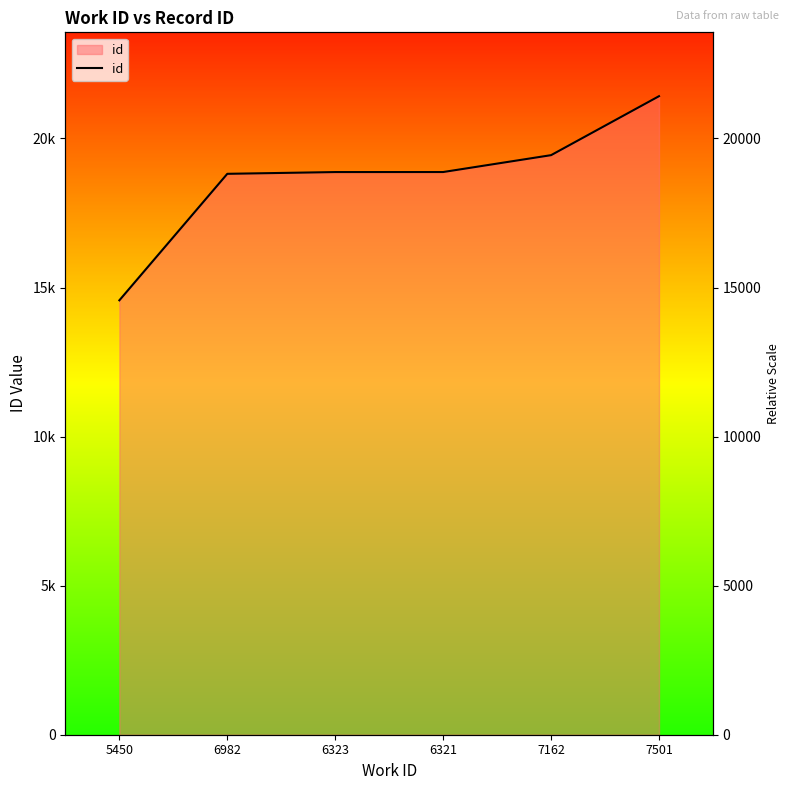

What is the minimum value shown in the chart?

14571